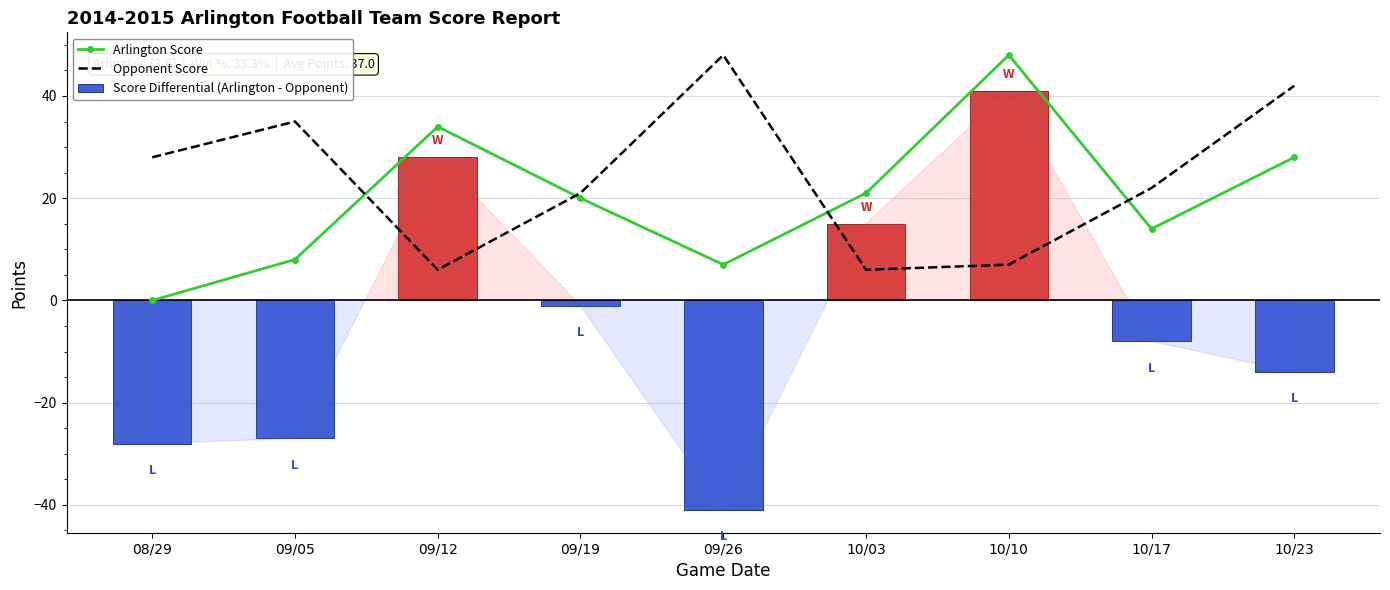

At 10/10, list the series in order from largest to smallest.

Arlington Score, Score Differential (Arlington - Opponent), Opponent Score